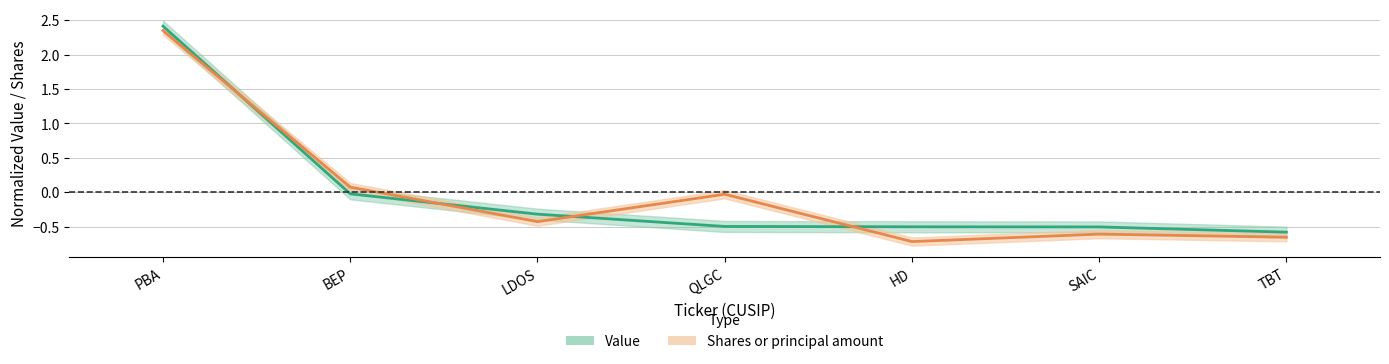

Does the chart have visible grid lines?

Yes